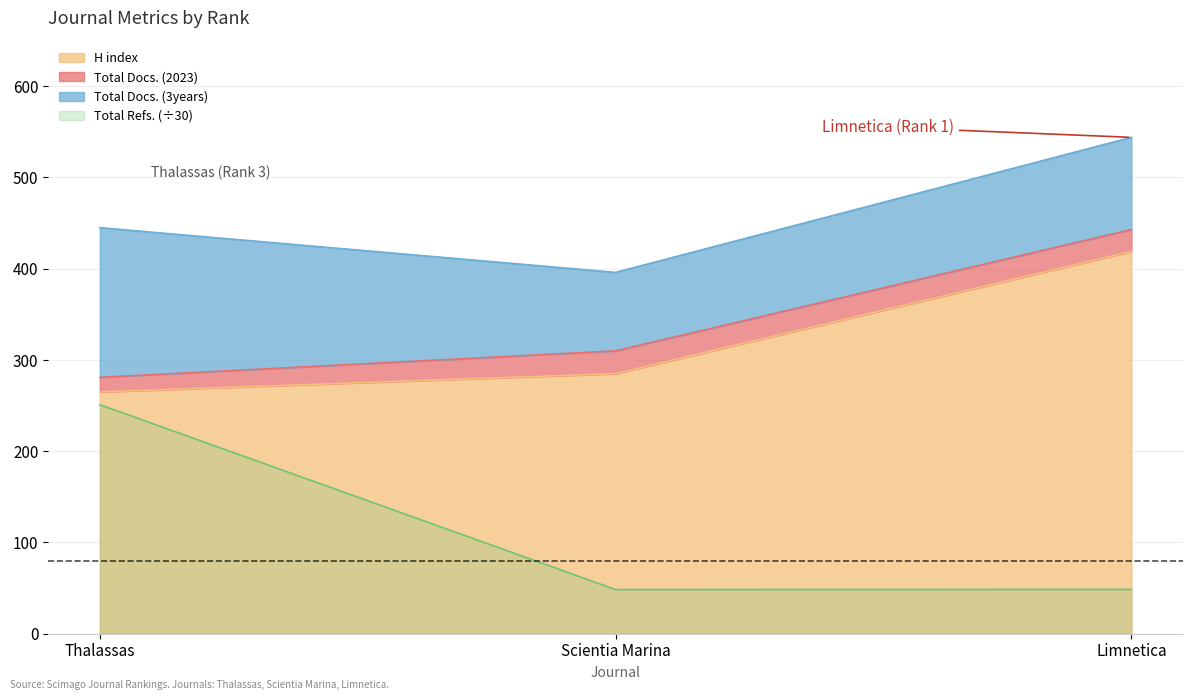

Which series has the largest range (max minus min)?

Total Docs. (2023)